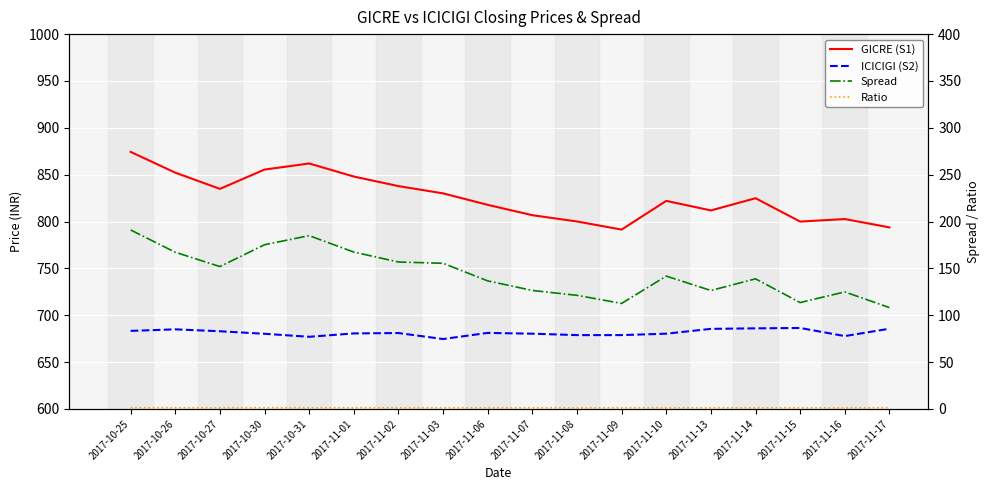

At which category does Ratio reach its first local valley?

2017-10-27